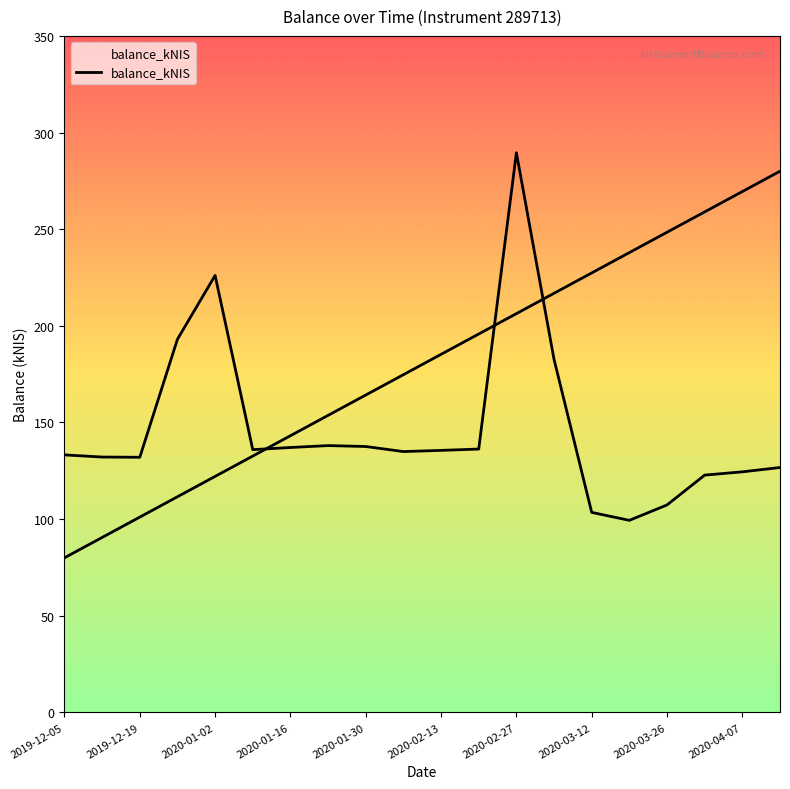

What is the difference between the second highest and minimum values?

126.7